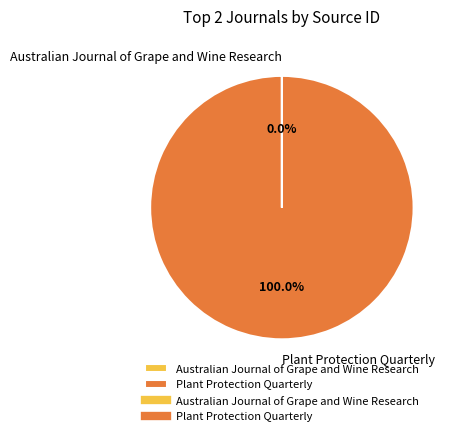

Which category accounts for the majority?

Plant Protection Quarterly